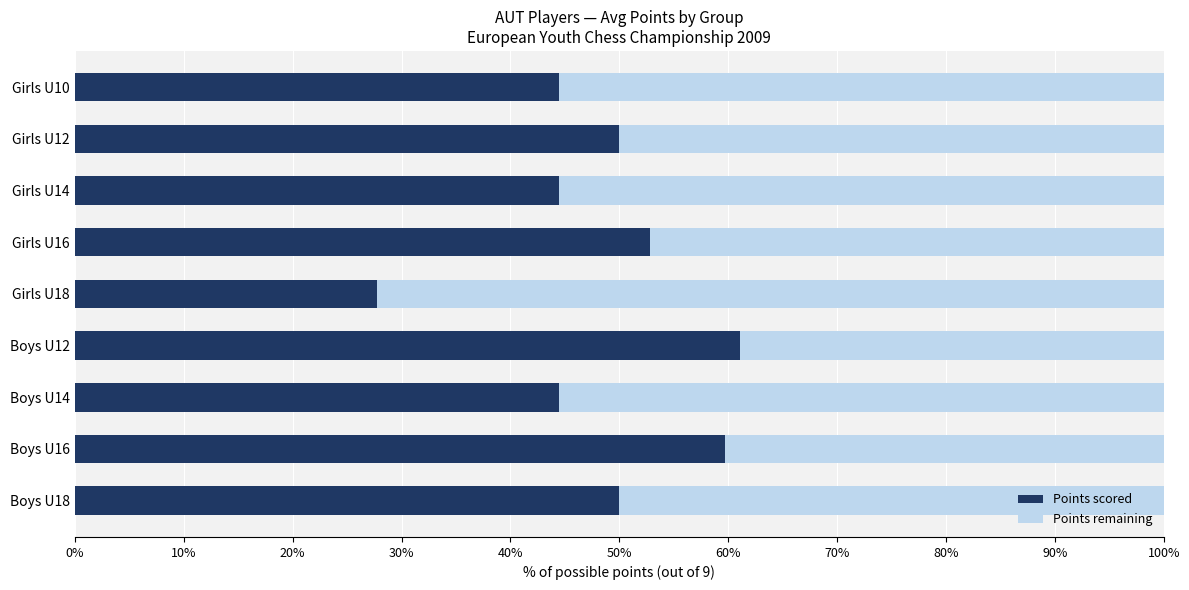

What is the minimum value for Points scored?

27.8